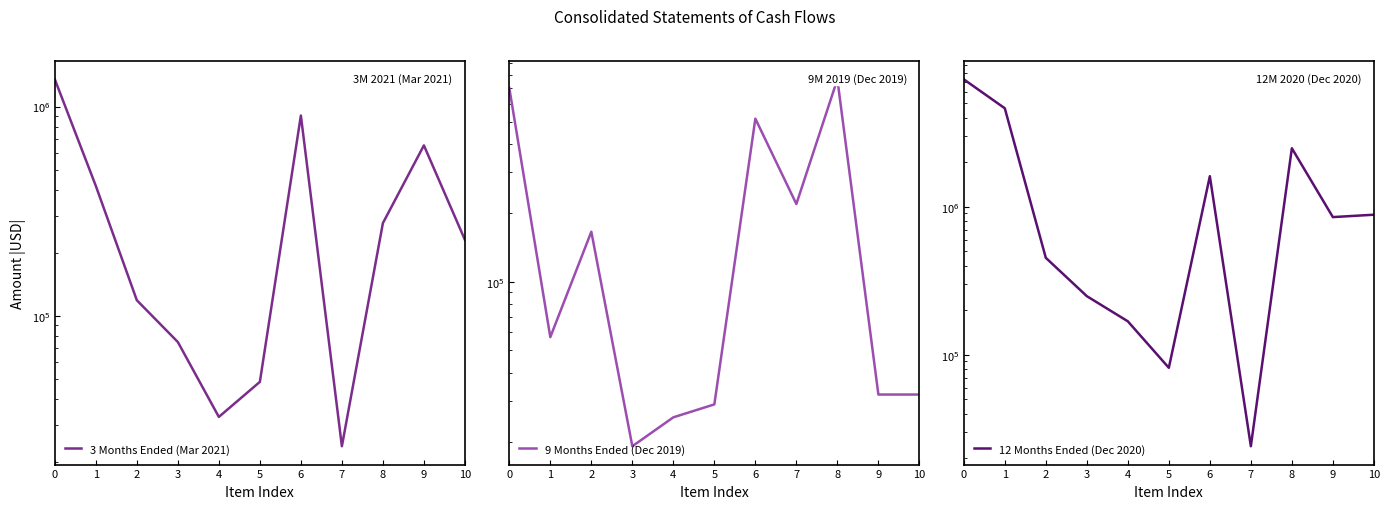

Is the value of 9 Months Ended (Dec 2019) at 9 greater than the value of 12 Months Ended (Dec 2020) at 8?

No